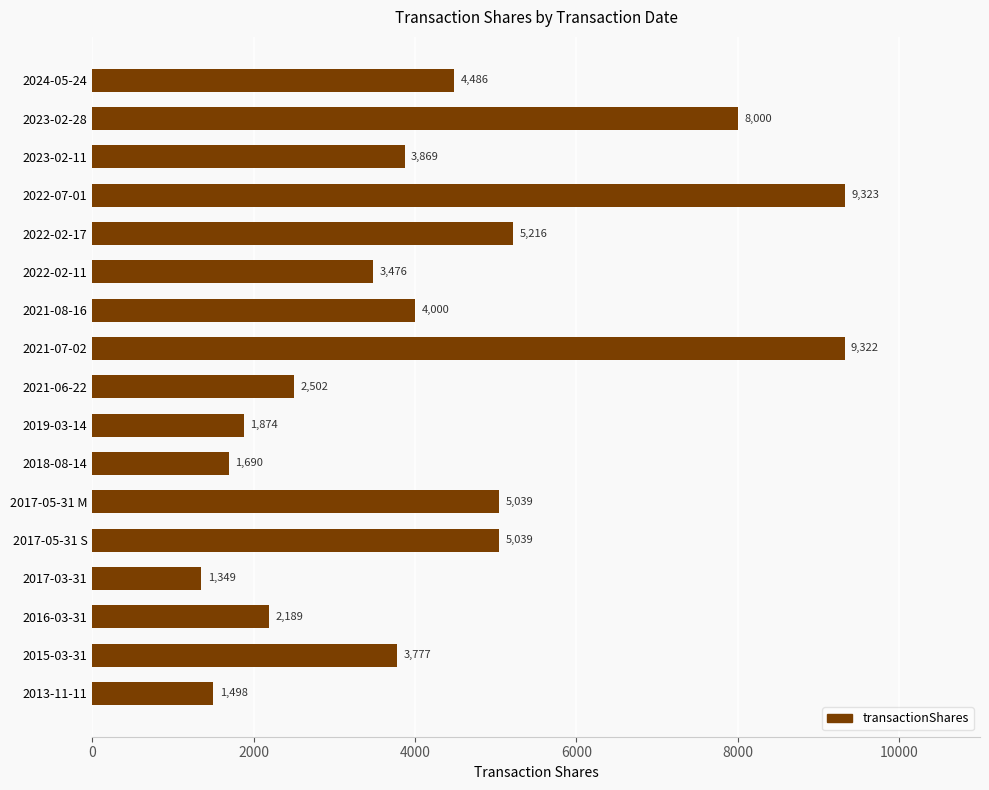

What is the sum of all values?

72649